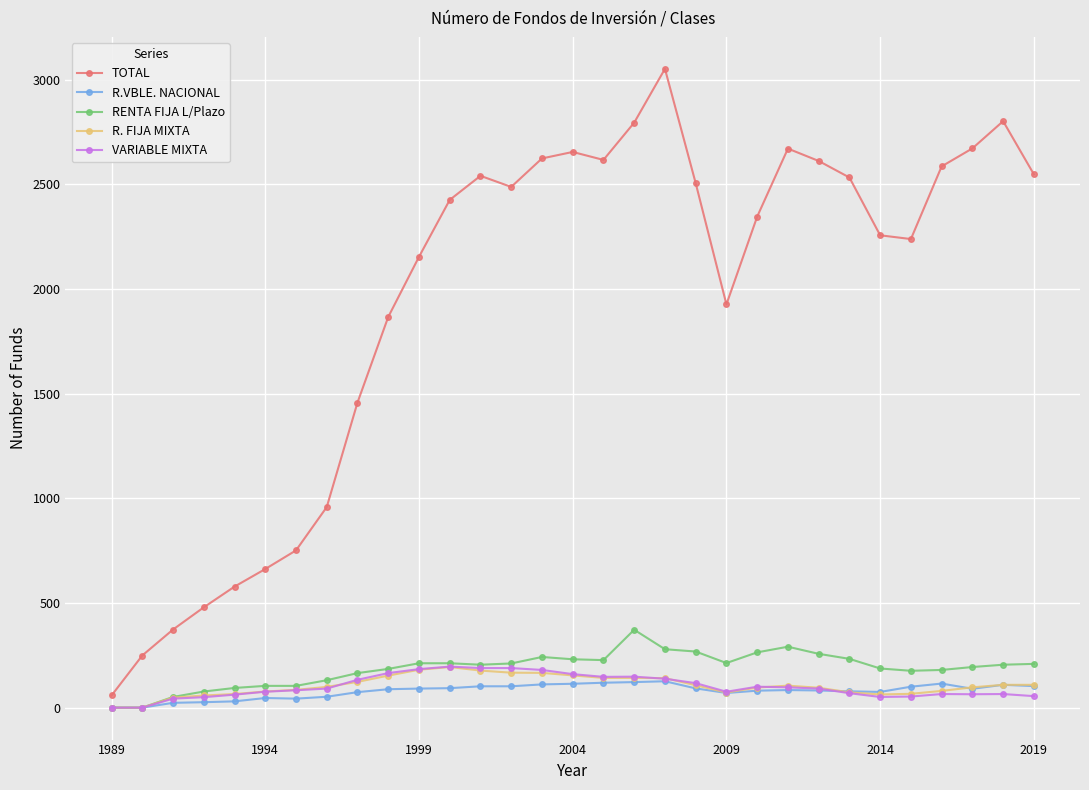

True or false: VARIABLE MIXTA has more than 0 interior local peaks.

True